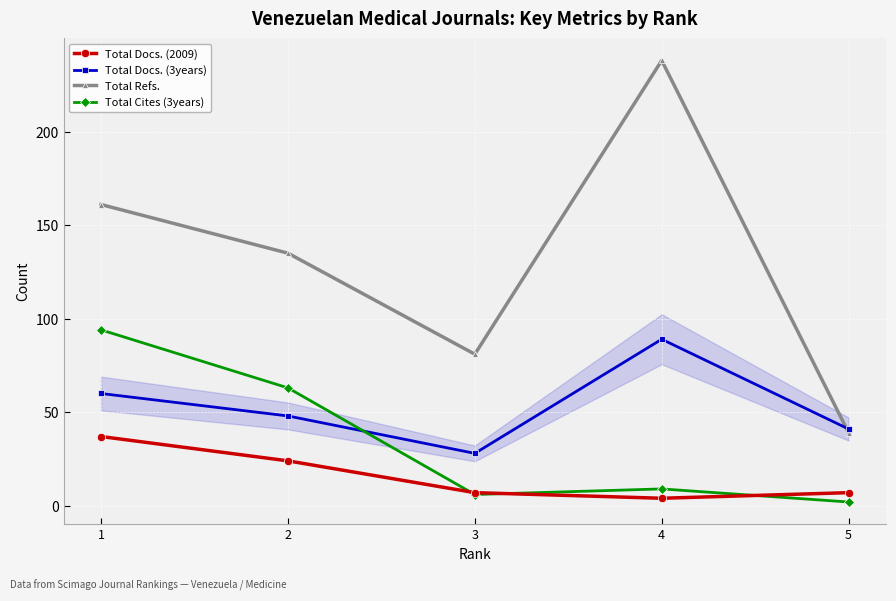

Is the value of Total Cites (3years) at 1 greater than the value of Total Refs. at 3?

Yes